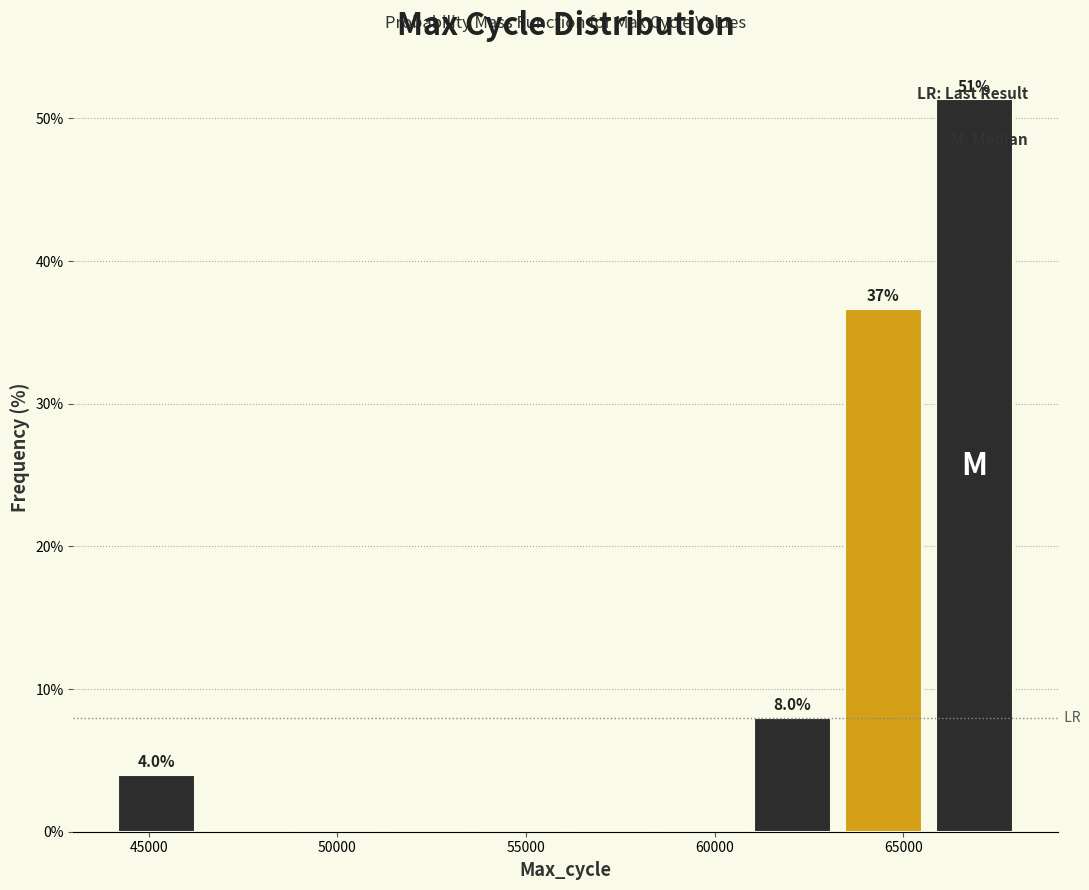

Which range on the x-axis has the tallest bar?

65500 to 68000